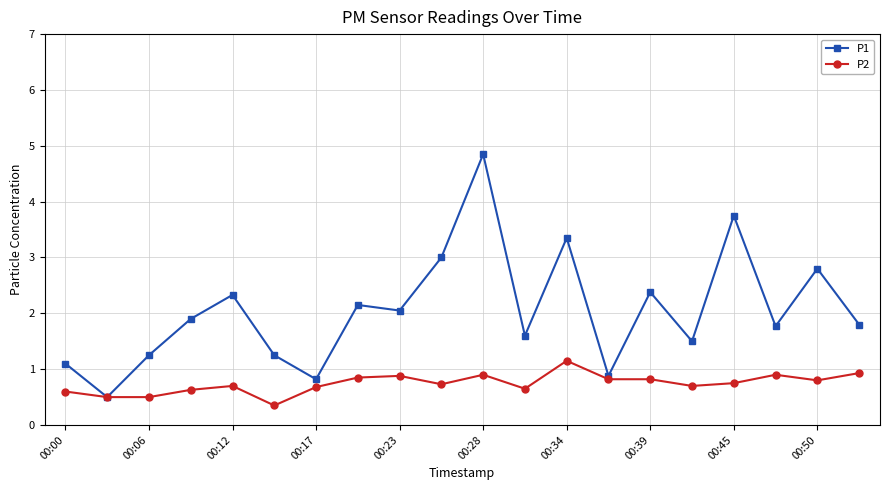

List the series in order of their overall mean, highest first.

P1, P2